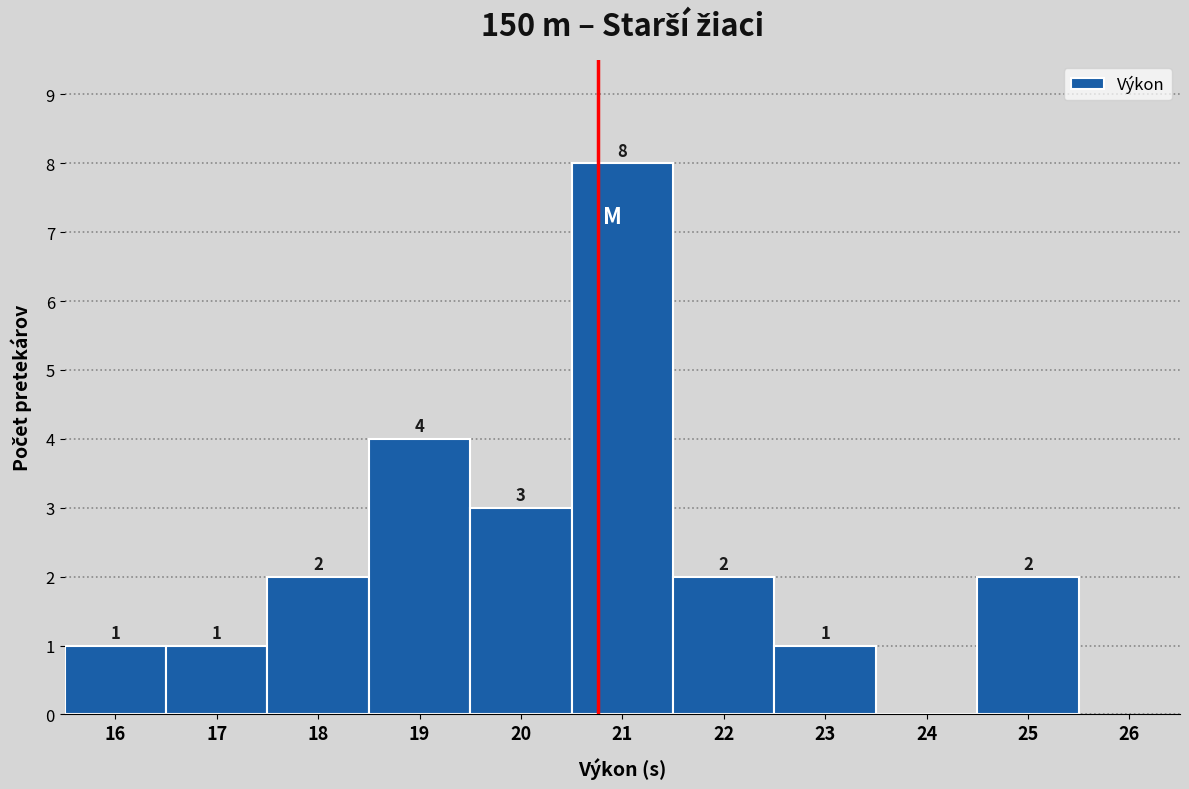

Reading left to right, list all the values displayed in this chart.

16=1	17=1	18=2	19=4	20=3	21=8	22=2	23=1	24=0	25=2